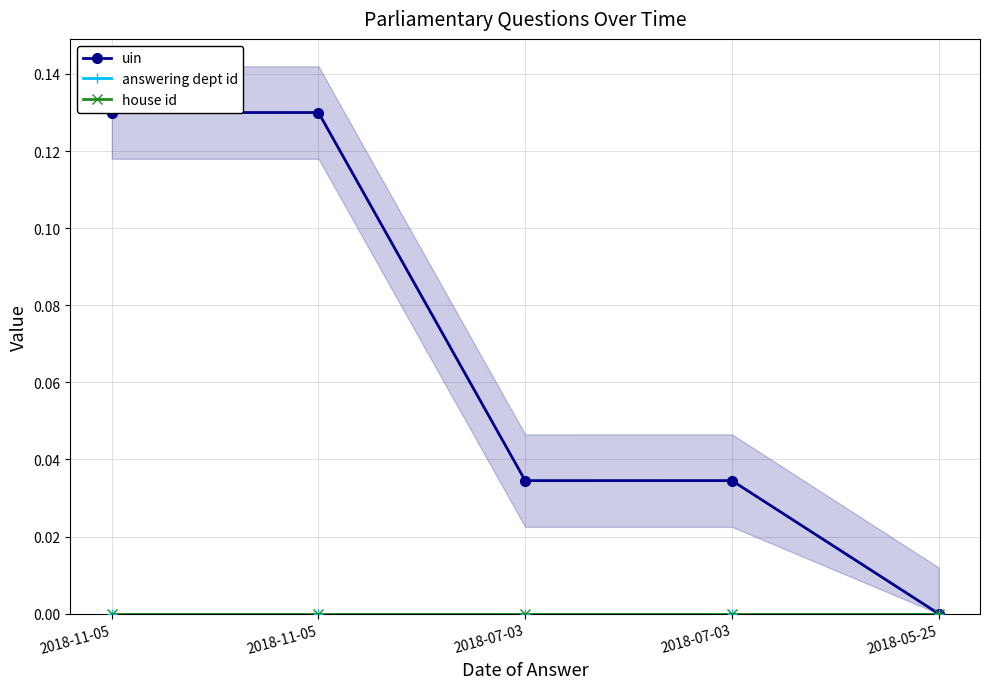

Reading right to left, transcribe all the data shown in this chart.

uin: 2018-05-25=0.0	2018-07-03=0.0	2018-07-03=0.0	2018-11-05=0.1	2018-11-05=0.1
answering dept id: 2018-05-25=0.0	2018-07-03=0.0	2018-07-03=0.0	2018-11-05=0.0	2018-11-05=0.0
house id: 2018-05-25=0.0	2018-07-03=0.0	2018-07-03=0.0	2018-11-05=0.0	2018-11-05=0.0